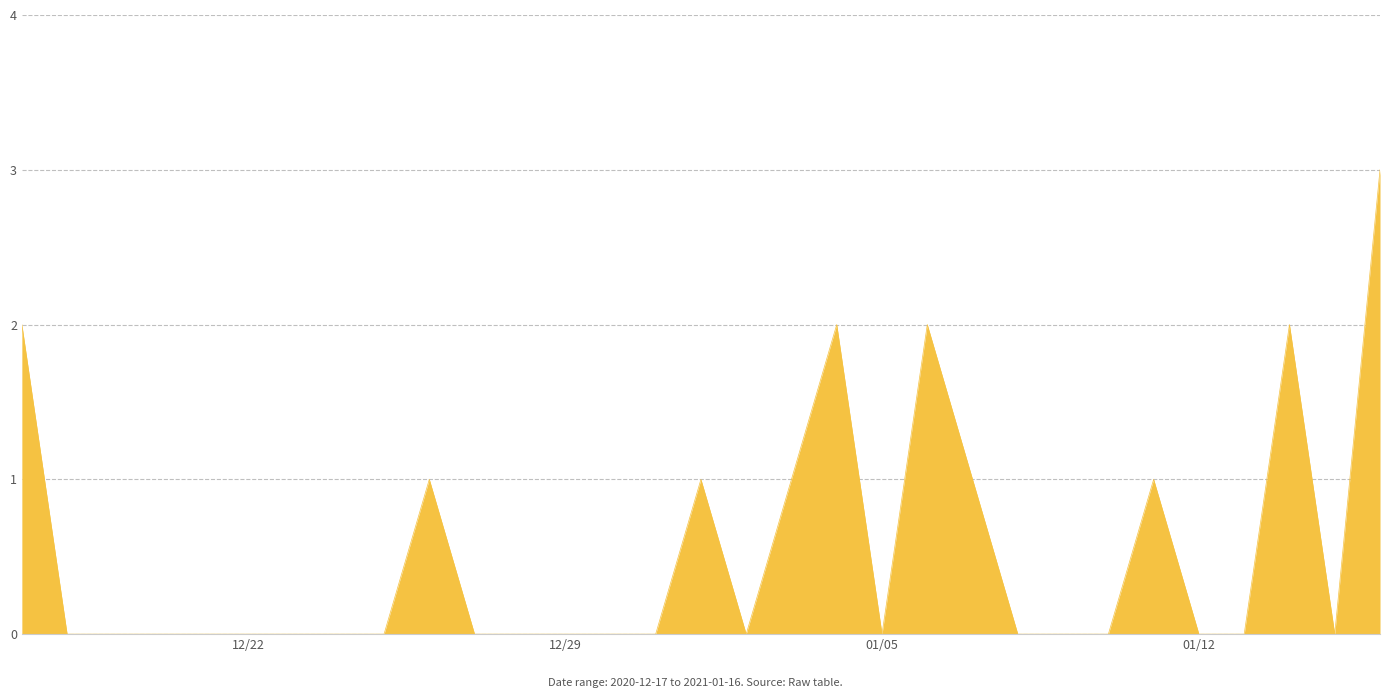

What is the difference between the maximum and minimum values?

3